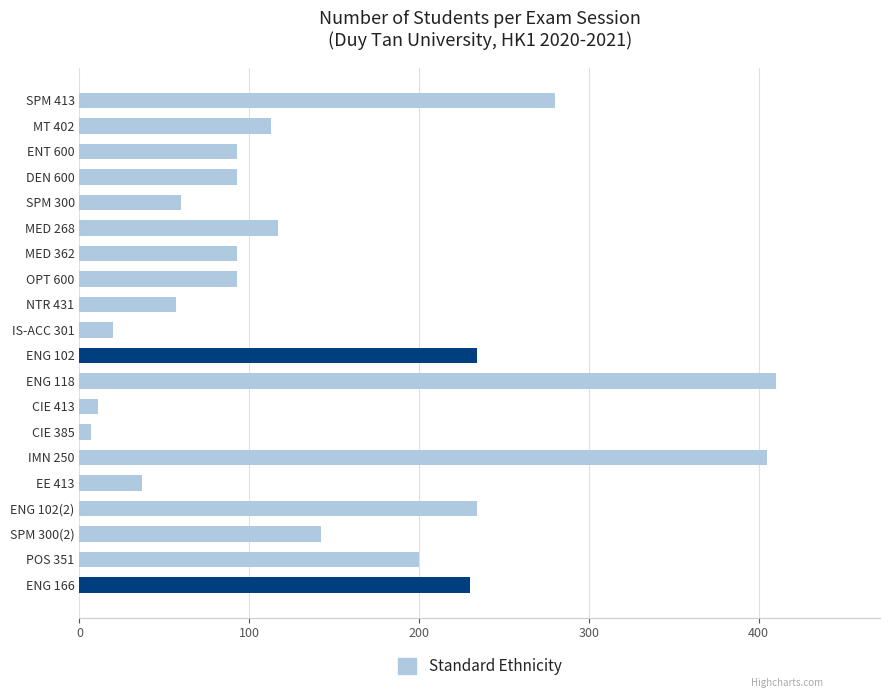

Reading bottom to top, list all the values displayed in this chart.

ENG 166=230	POS 351=200	SPM 300(2)=142	ENG 102(2)=234	EE 413=37	IMN 250=405	CIE 385=7	CIE 413=11	ENG 118=410	ENG 102=234	IS-ACC 301=20	NTR 431=57	OPT 600=93	MED 362=93	MED 268=117	SPM 300=60	DEN 600=93	ENT 600=93	MT 402=113	SPM 413=280